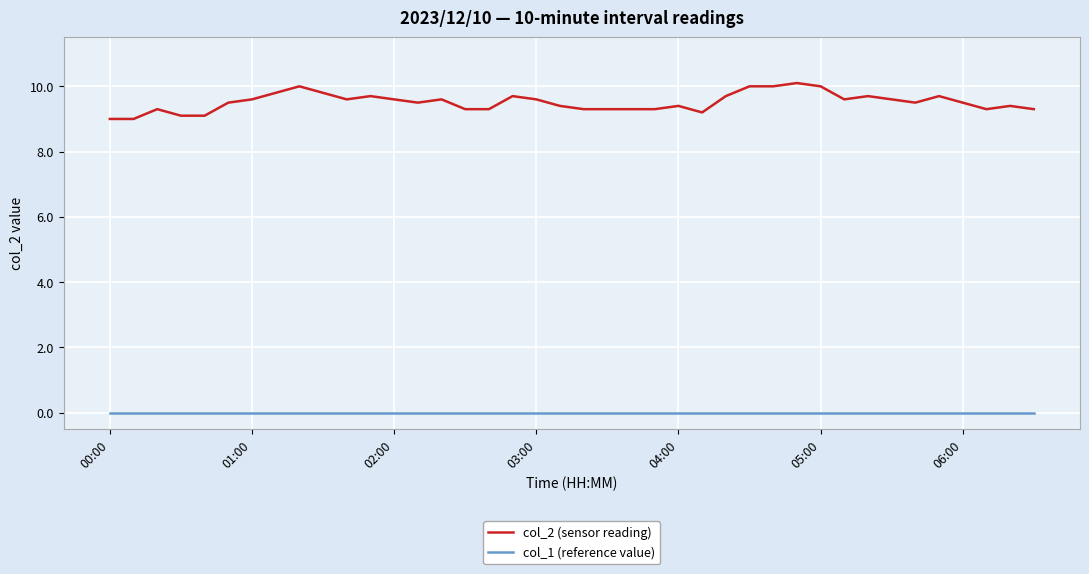

Rank the series by their average value, from lowest to highest.

col_1 (reference value), col_2 (sensor reading)